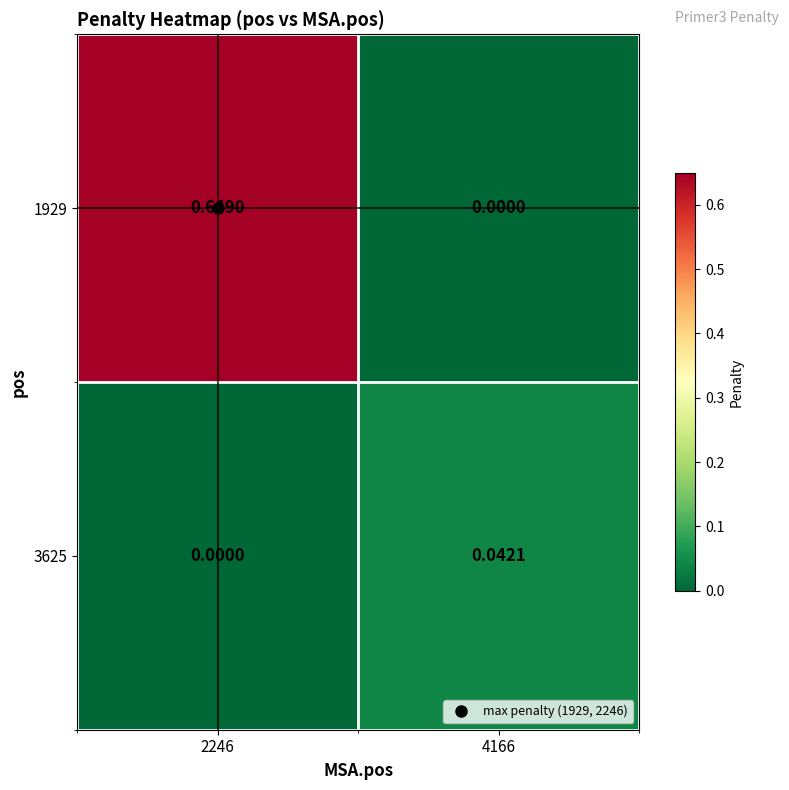

Is the value of 1929 at 2246 greater than the value of 3625 at 2246?

Yes